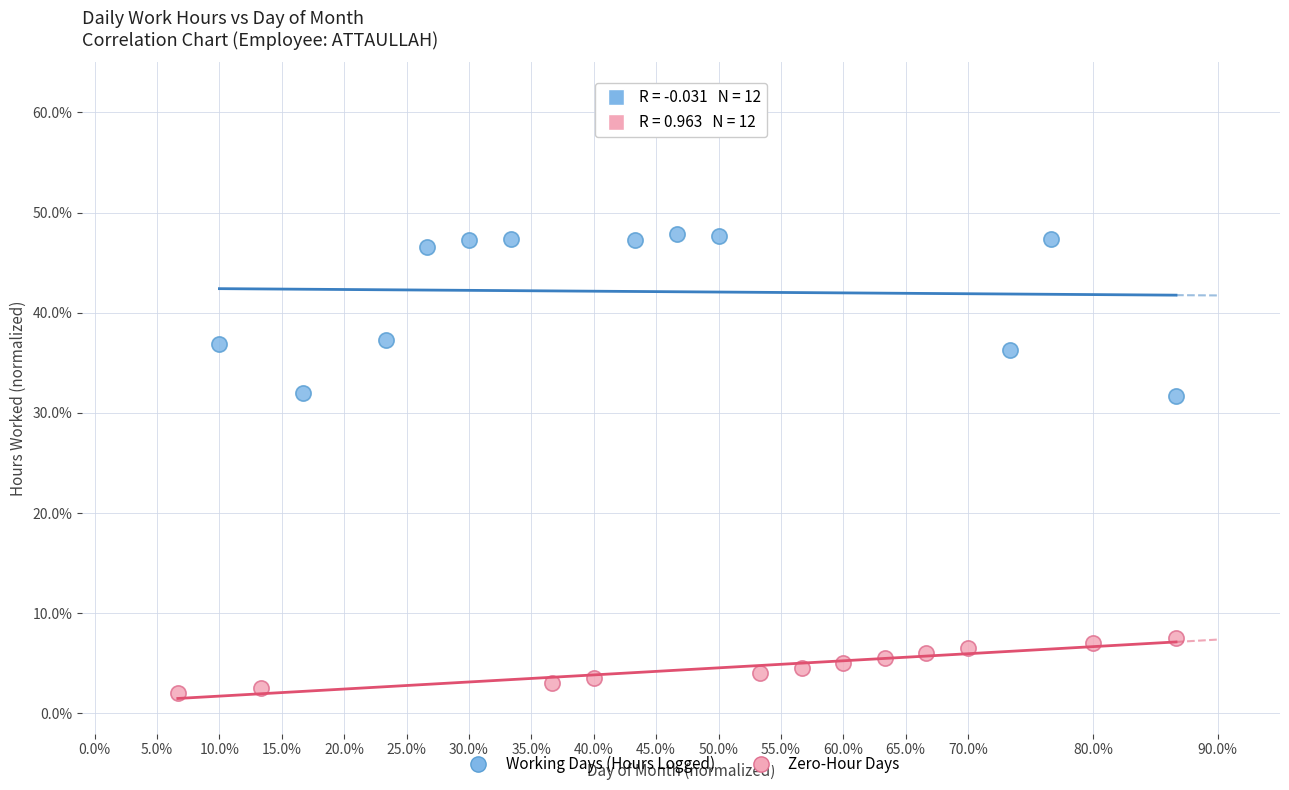

Which series contains the highest Y value?

Working Days (Hours Logged)